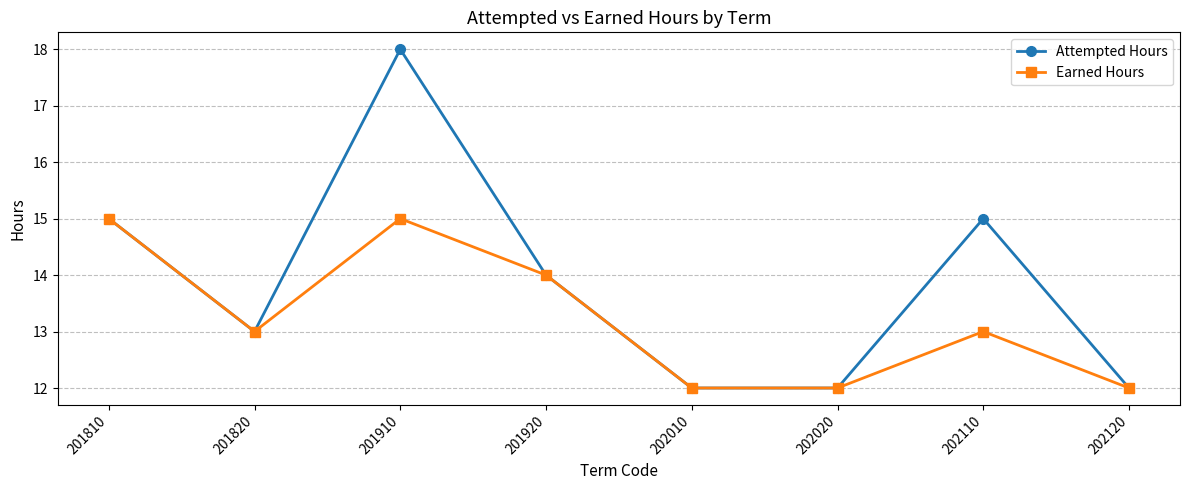

Between 201910 and 202020, which series saw the biggest shift?

Attempted Hours